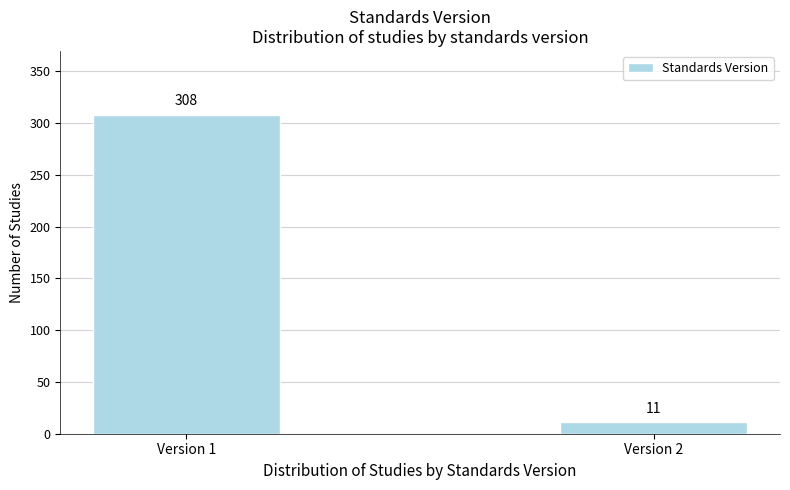

Reading left to right, what are all the values shown in this chart?

308	11